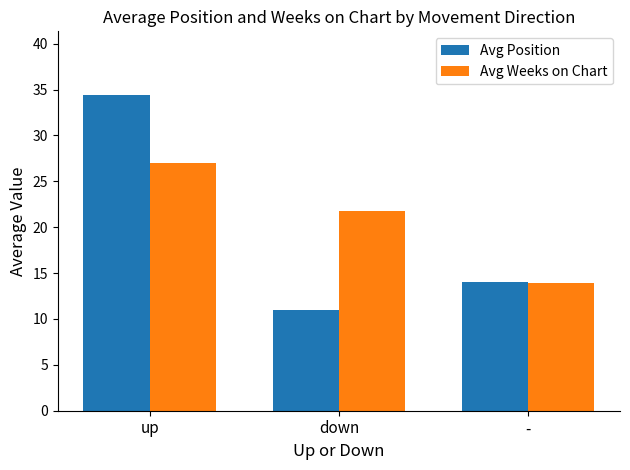

Are the bars horizontal?

No